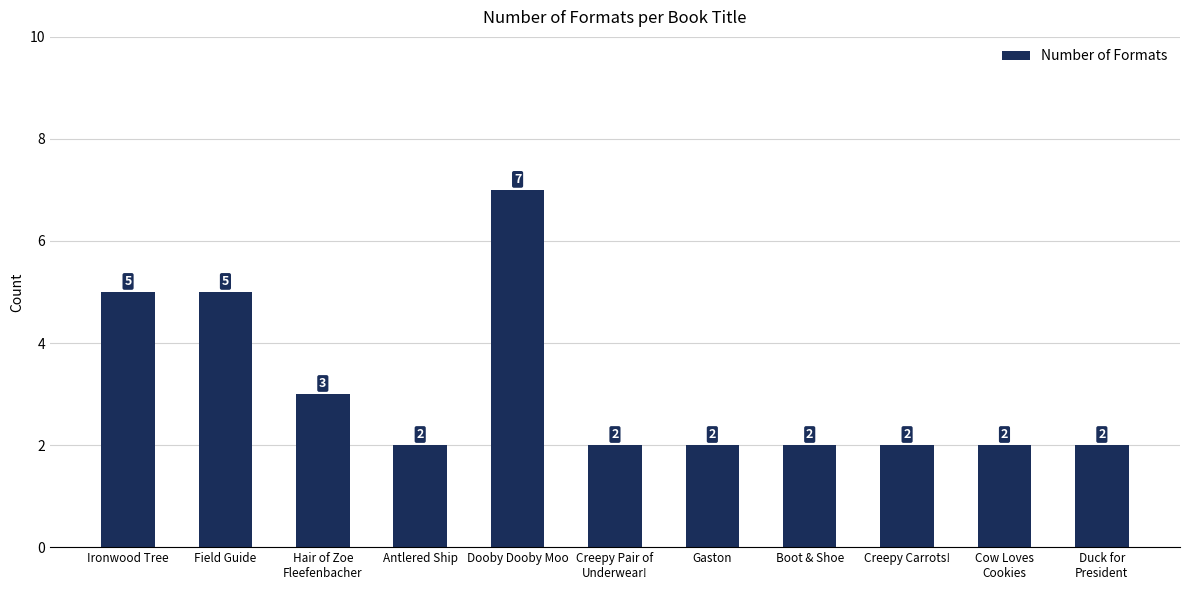

Reading left to right, list all the values displayed in this chart.

5	5	3	2	7	2	2	2	2	2	2